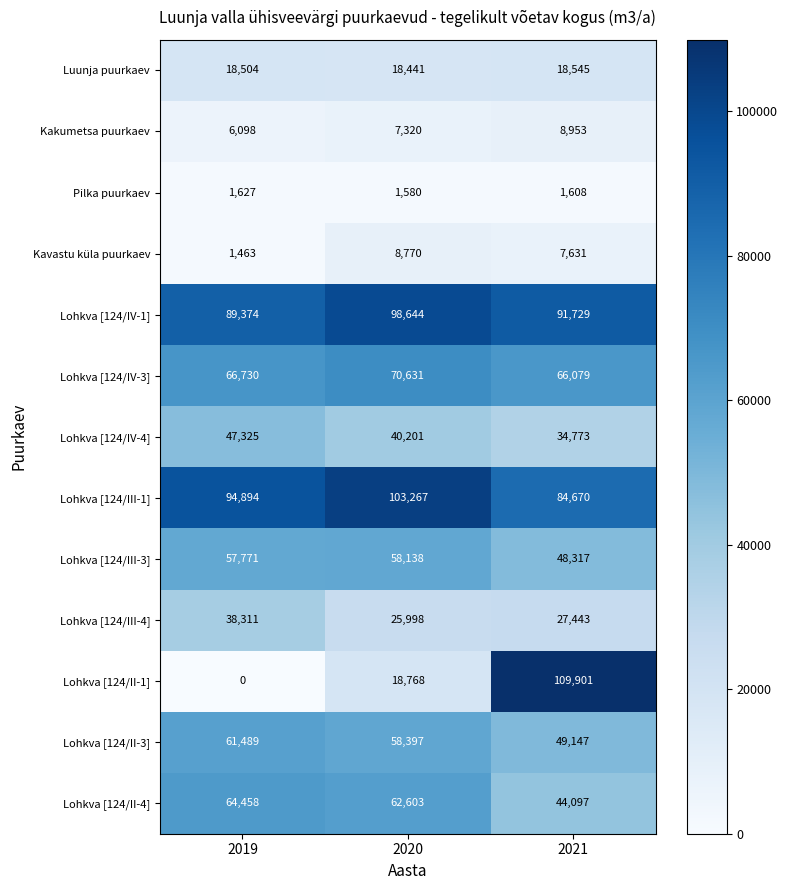

List the series in order of their peak value, lowest first.

Pilka puurkaev, Kavastu küla puurkaev, Kakumetsa puurkaev, Luunja puurkaev, Lohkva [124/III-4], Lohkva [124/IV-4], Lohkva [124/III-3], Lohkva [124/II-3], Lohkva [124/II-4], Lohkva [124/IV-3], Lohkva [124/IV-1], Lohkva [124/III-1], Lohkva [124/II-1]